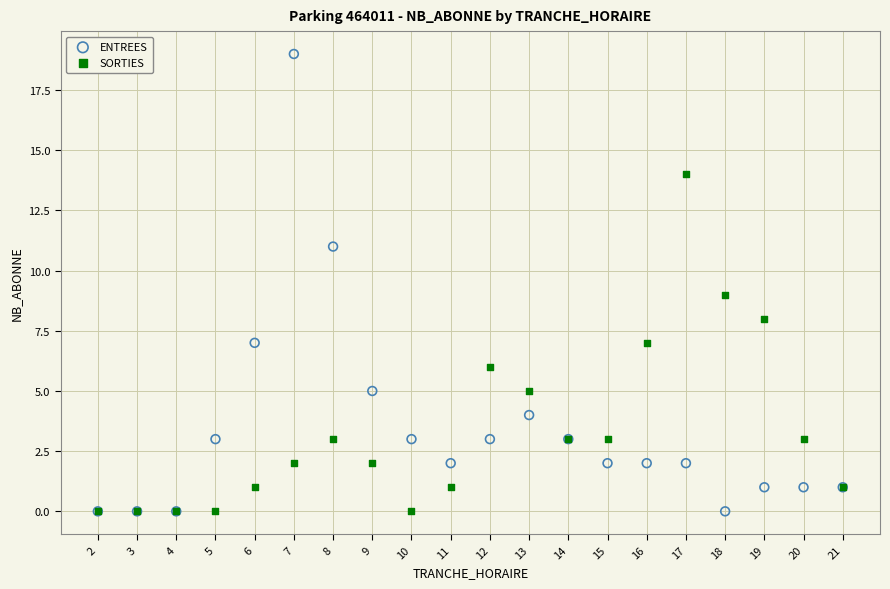

Which series reaches the maximum Y coordinate?

ENTREES